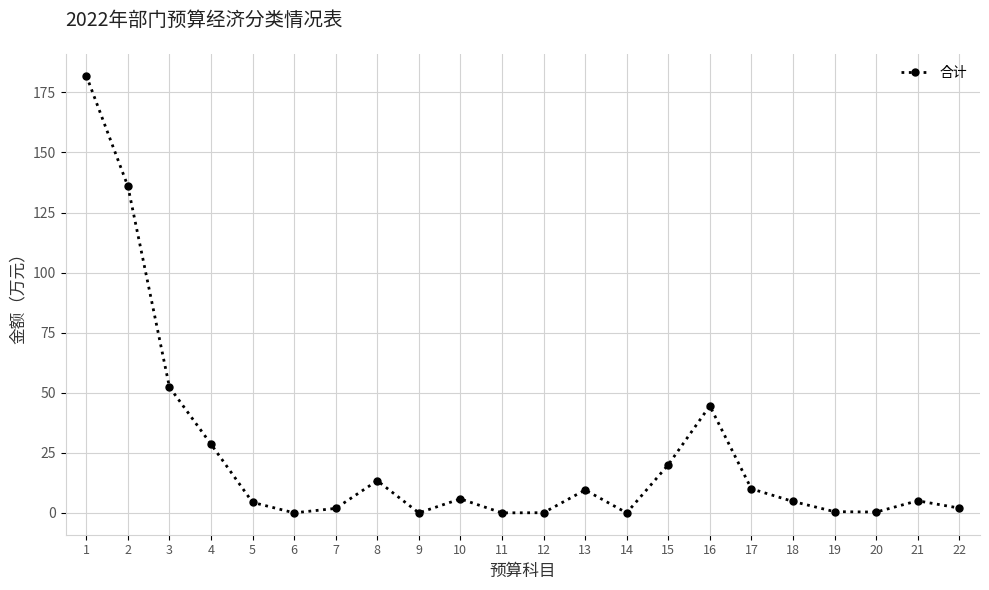

Is it true that the value at 4 is 28.6?

True